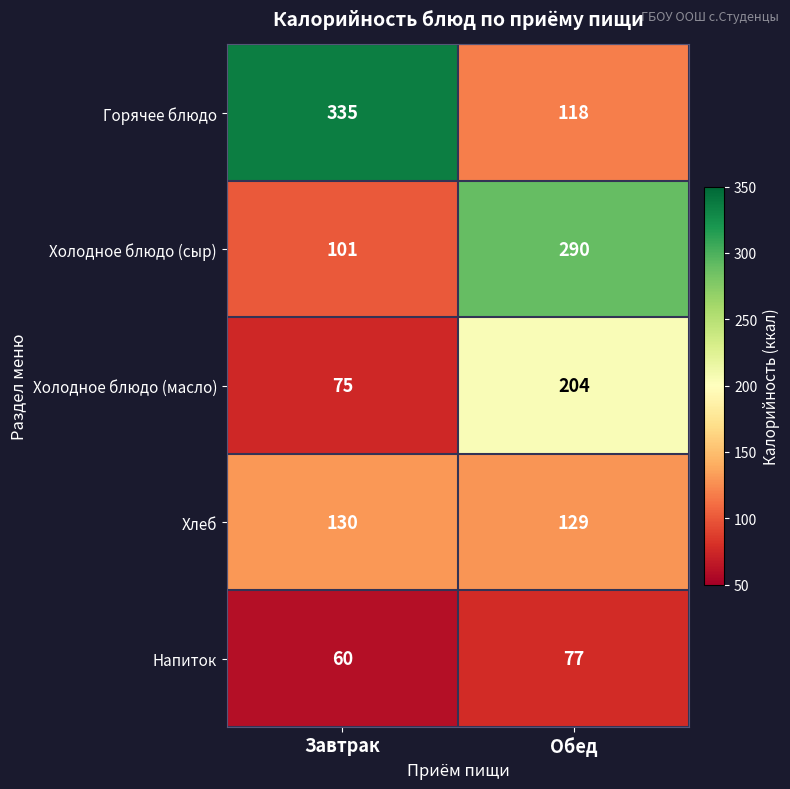

Which series has the largest total across all categories?

Горячее блюдо